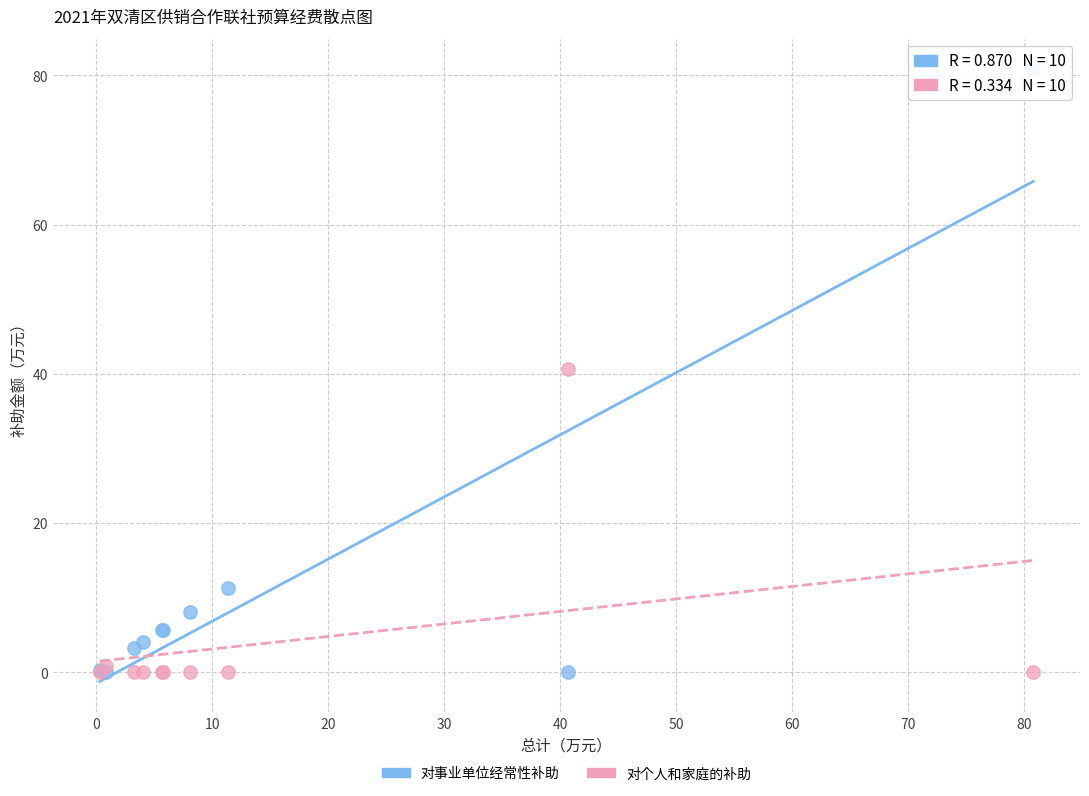

Which series has the widest spread of Y values?

对事业单位经常性补助